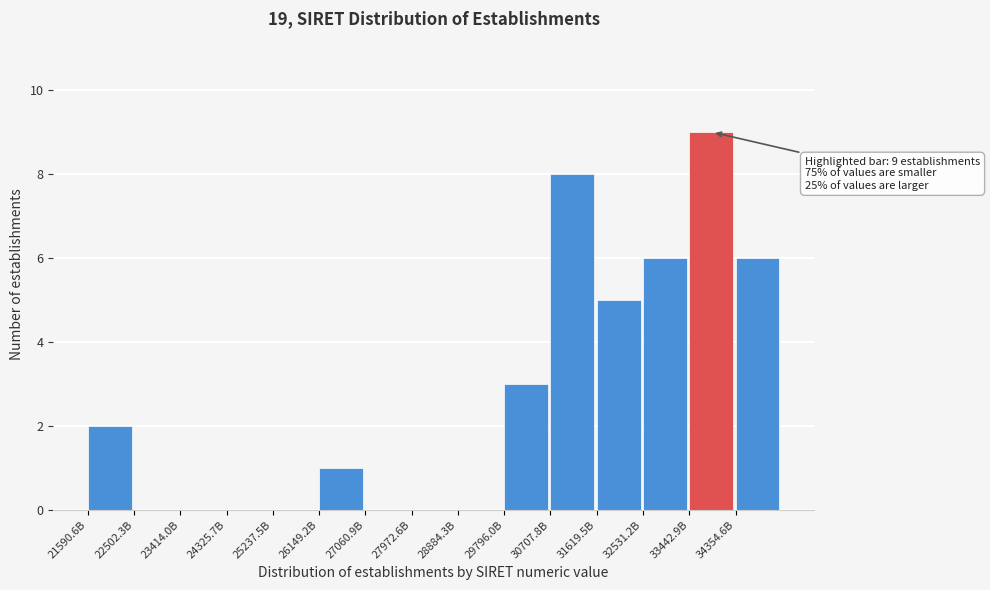

Reading left to right, what are all the values shown in this chart?

21590.6B=2	22502.3B=0	23414.0B=0	24325.7B=0	25237.5B=0	26149.2B=1	27060.9B=0	27972.6B=0	28884.3B=0	29796.0B=3	30707.8B=8	31619.5B=5	32531.2B=6	33442.9B=9	34354.6B=6